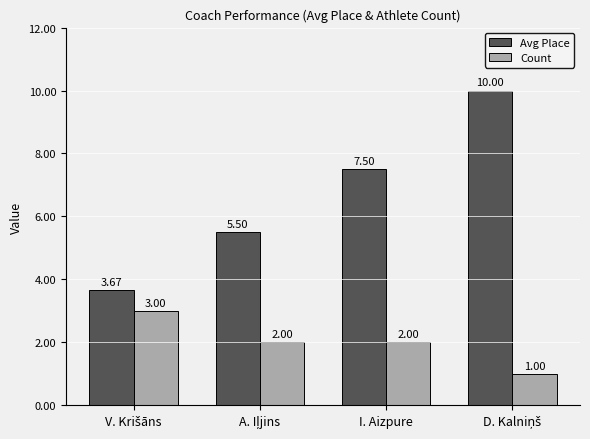

What is the label of the 2nd bar from the right?

I. Aizpure